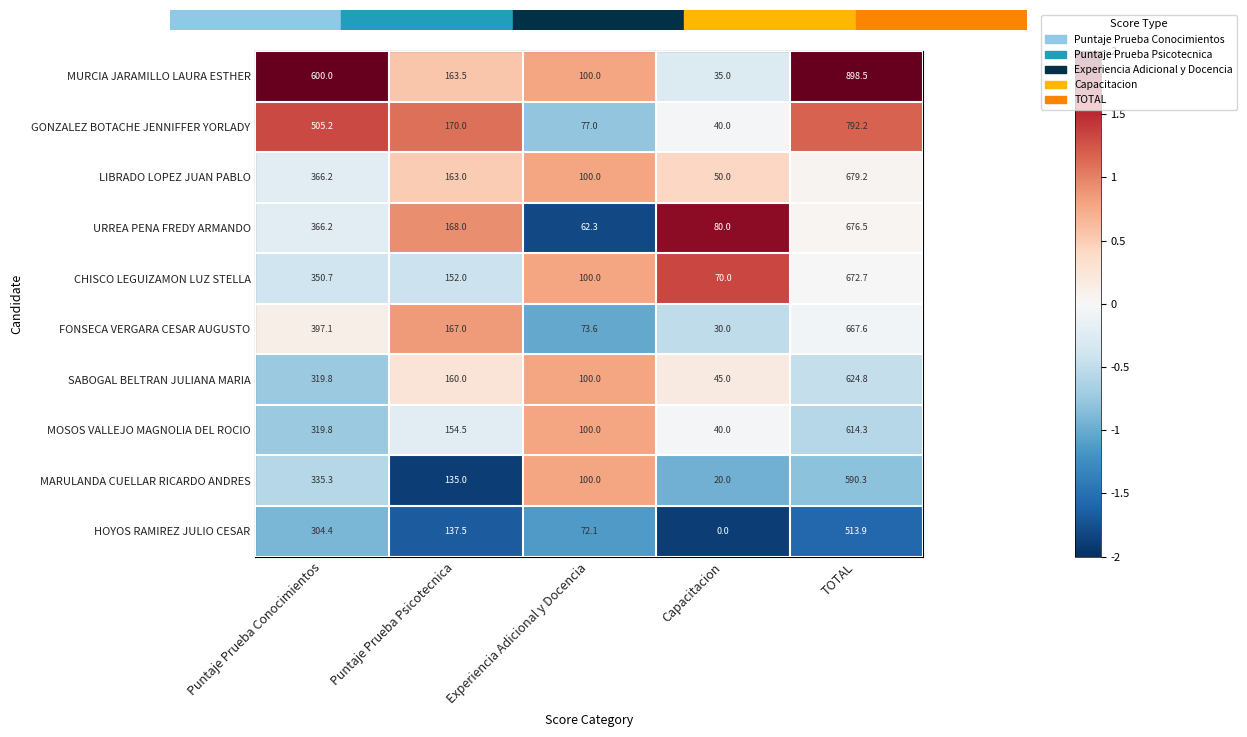

Where is CHISCO LEGUIZAMON LUZ STELLA nearest to the value 371?

Puntaje Prueba Conocimientos